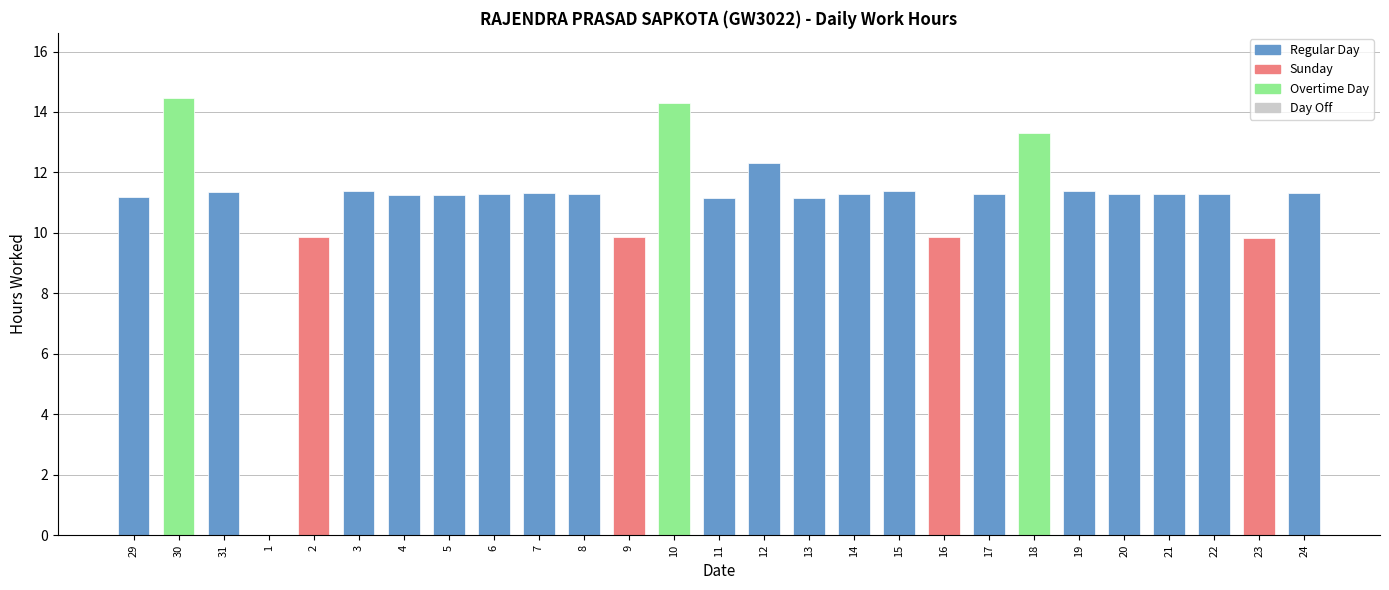

How many values are above zero?

26